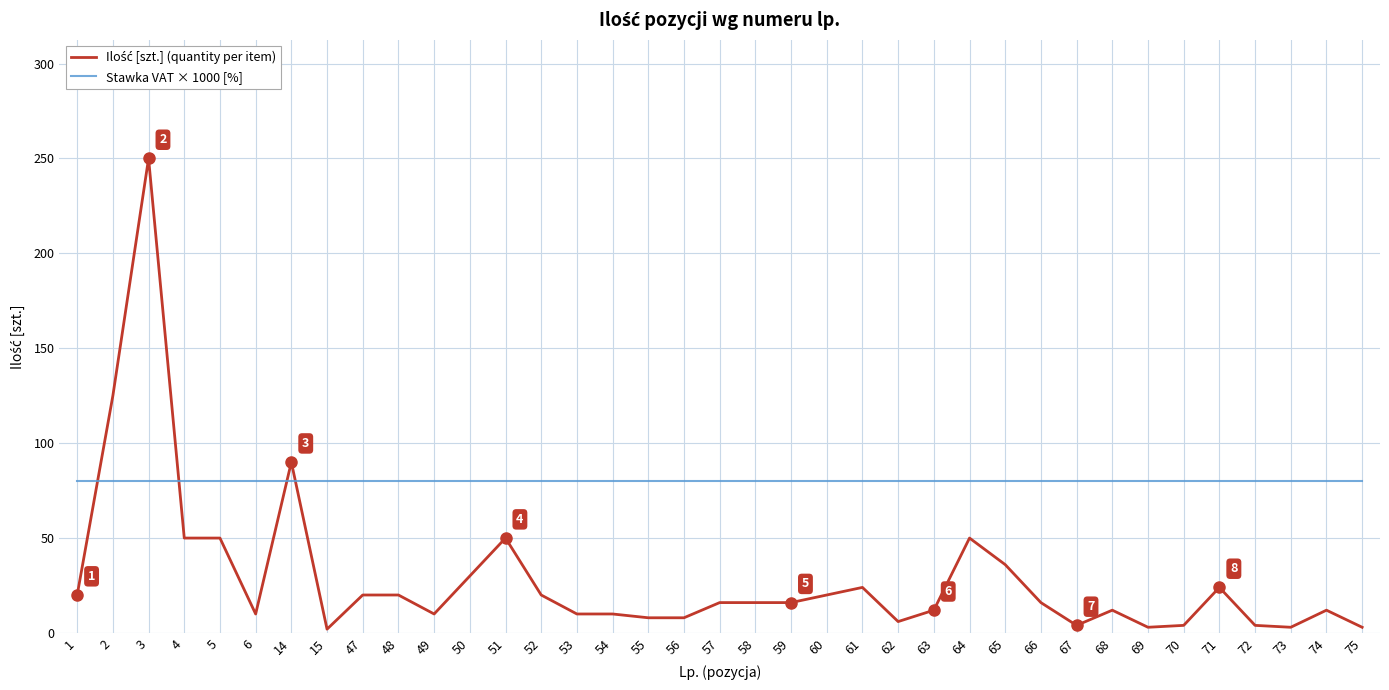

Which category has the highest value across all series?

3